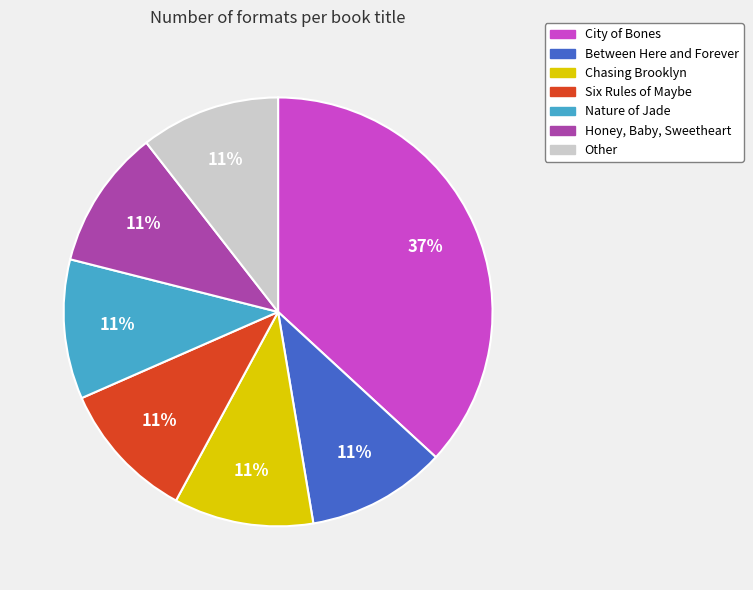

Is it true that Six Rules of Maybe is 1% of the pie?

False